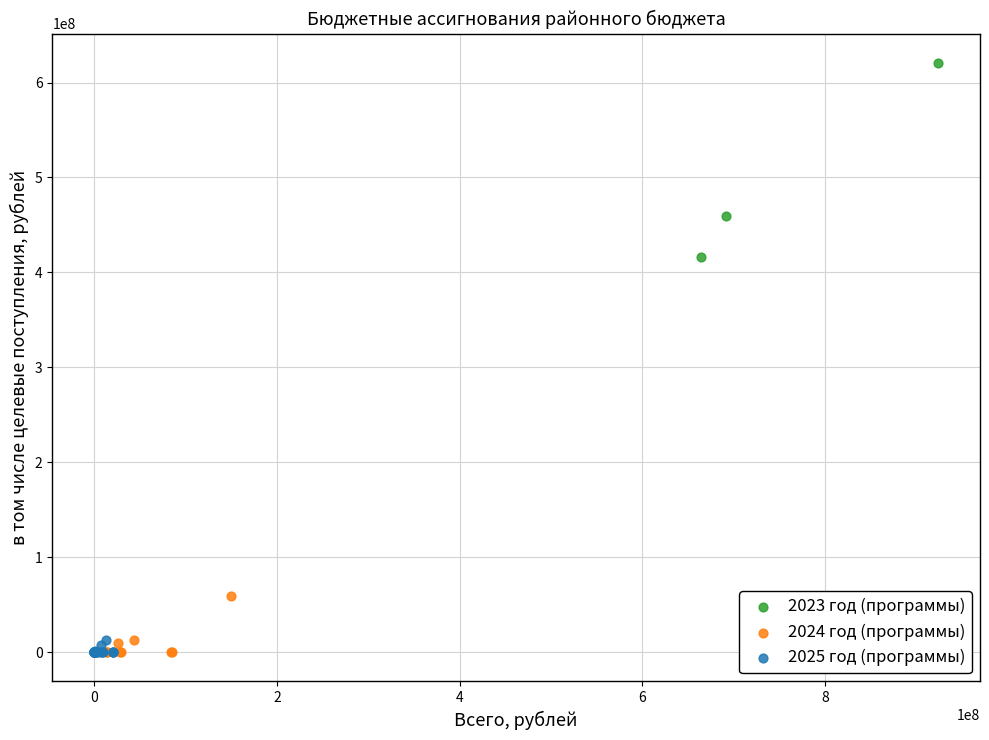

Which series contains the highest Y value?

2023 год (программы)